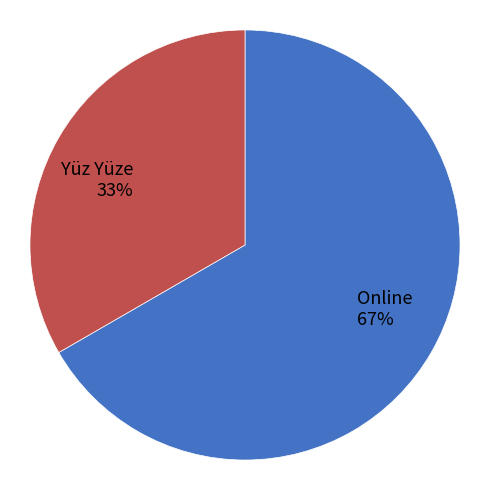

Rank the categories by value from highest to lowest.

Online, Yüz Yüze